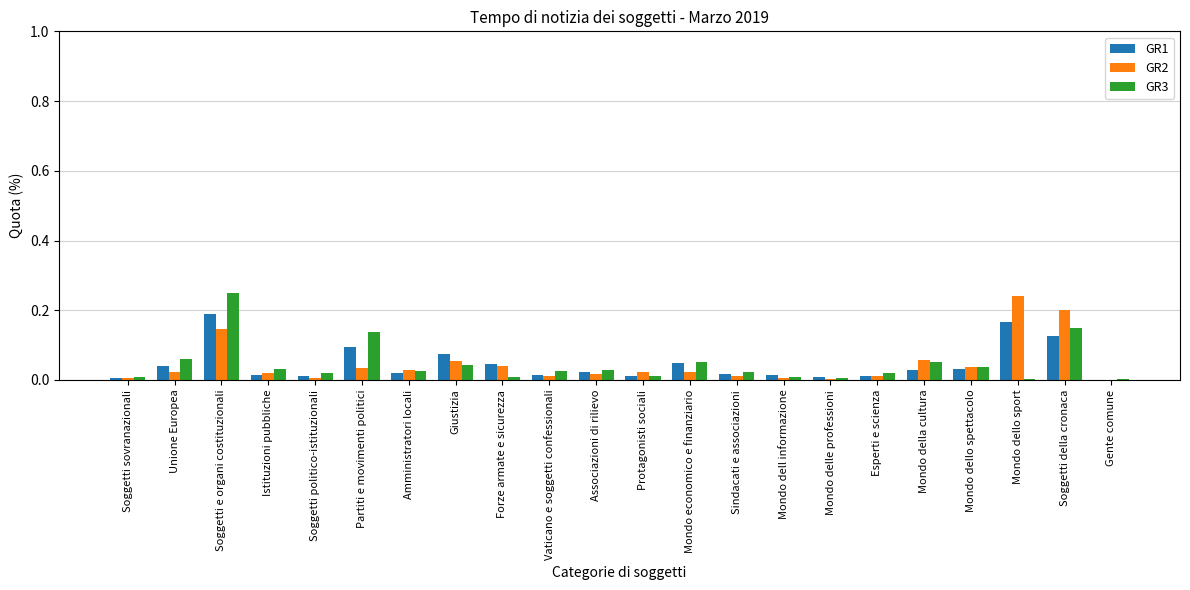

What are all the series names shown in the legend?

GR1, GR2, GR3